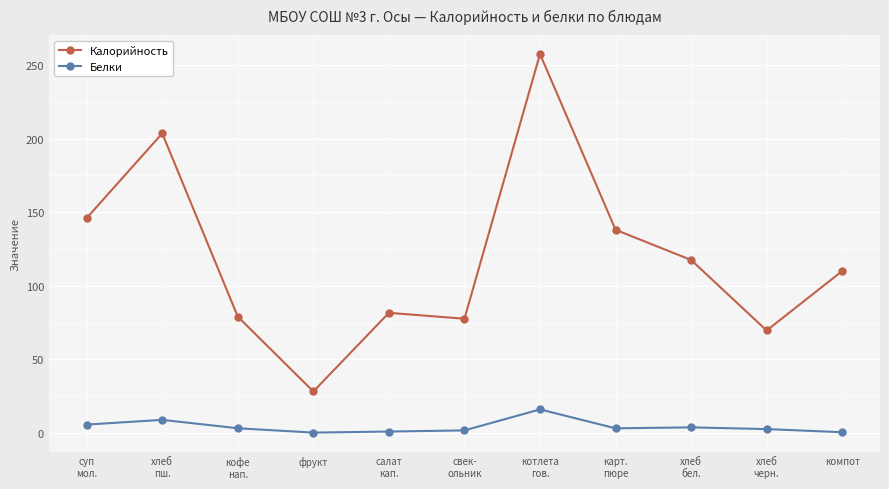

True or false: Белки and Калорийность intersect in this chart.

False